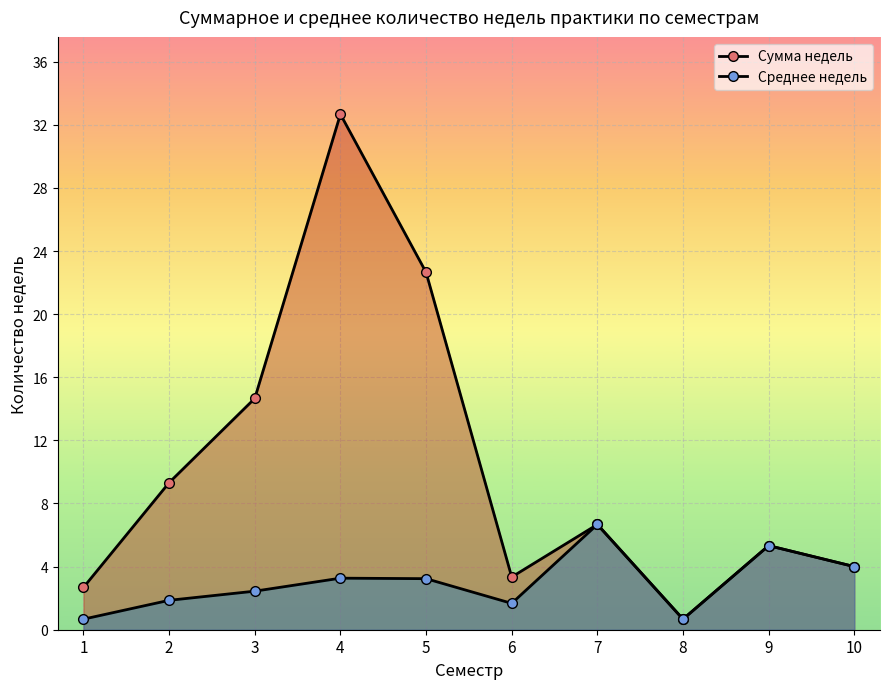

Rank the series by their average value, from lowest to highest.

Среднее недель, Сумма недель